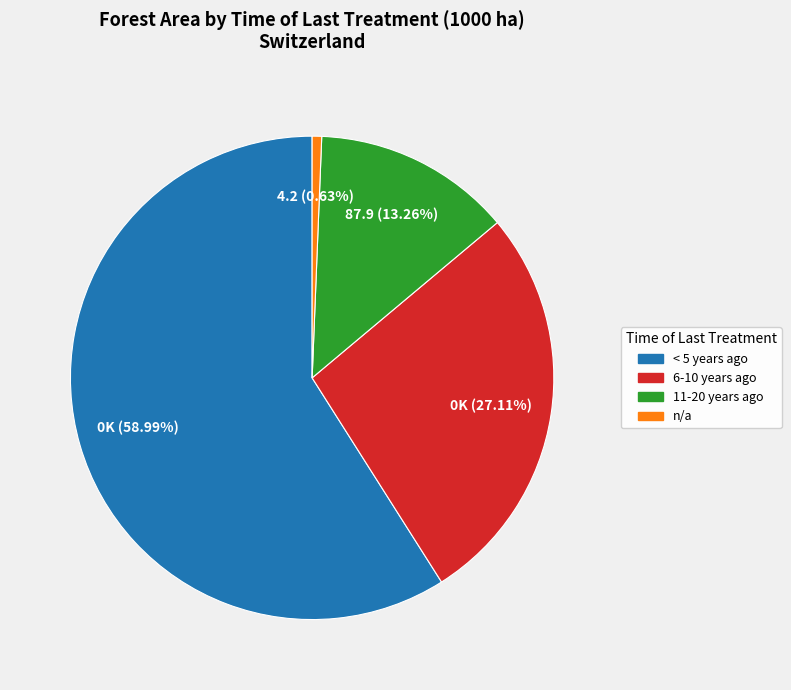

What portion of the pie excludes 6-10 years ago?

72.9%